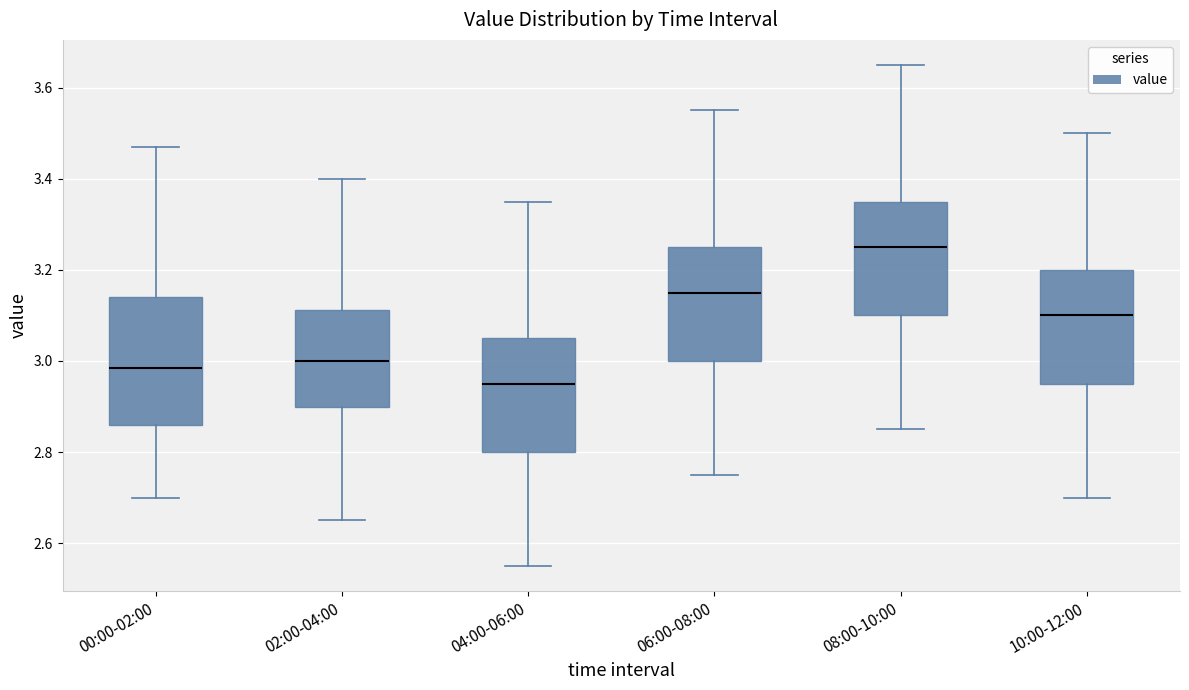

Reading left to right, transcribe this box plot: for each box, give where its median line is, the range the box spans, and where its two whiskers end, as read against the y-axis. The values are not printed on the chart, so give them approximately, as read against the axis.

00:00-02:00: median 2.98, box 2.86 to 3.14, whiskers 2.70 to 3.48
02:00-04:00: median 3.00, box 2.90 to 3.12, whiskers 2.66 to 3.40
04:00-06:00: median 2.96, box 2.80 to 3.06, whiskers 2.56 to 3.36
06:00-08:00: median 3.16, box 3.00 to 3.26, whiskers 2.76 to 3.56
08:00-10:00: median 3.26, box 3.10 to 3.36, whiskers 2.86 to 3.66
10:00-12:00: median 3.10, box 2.96 to 3.20, whiskers 2.70 to 3.50